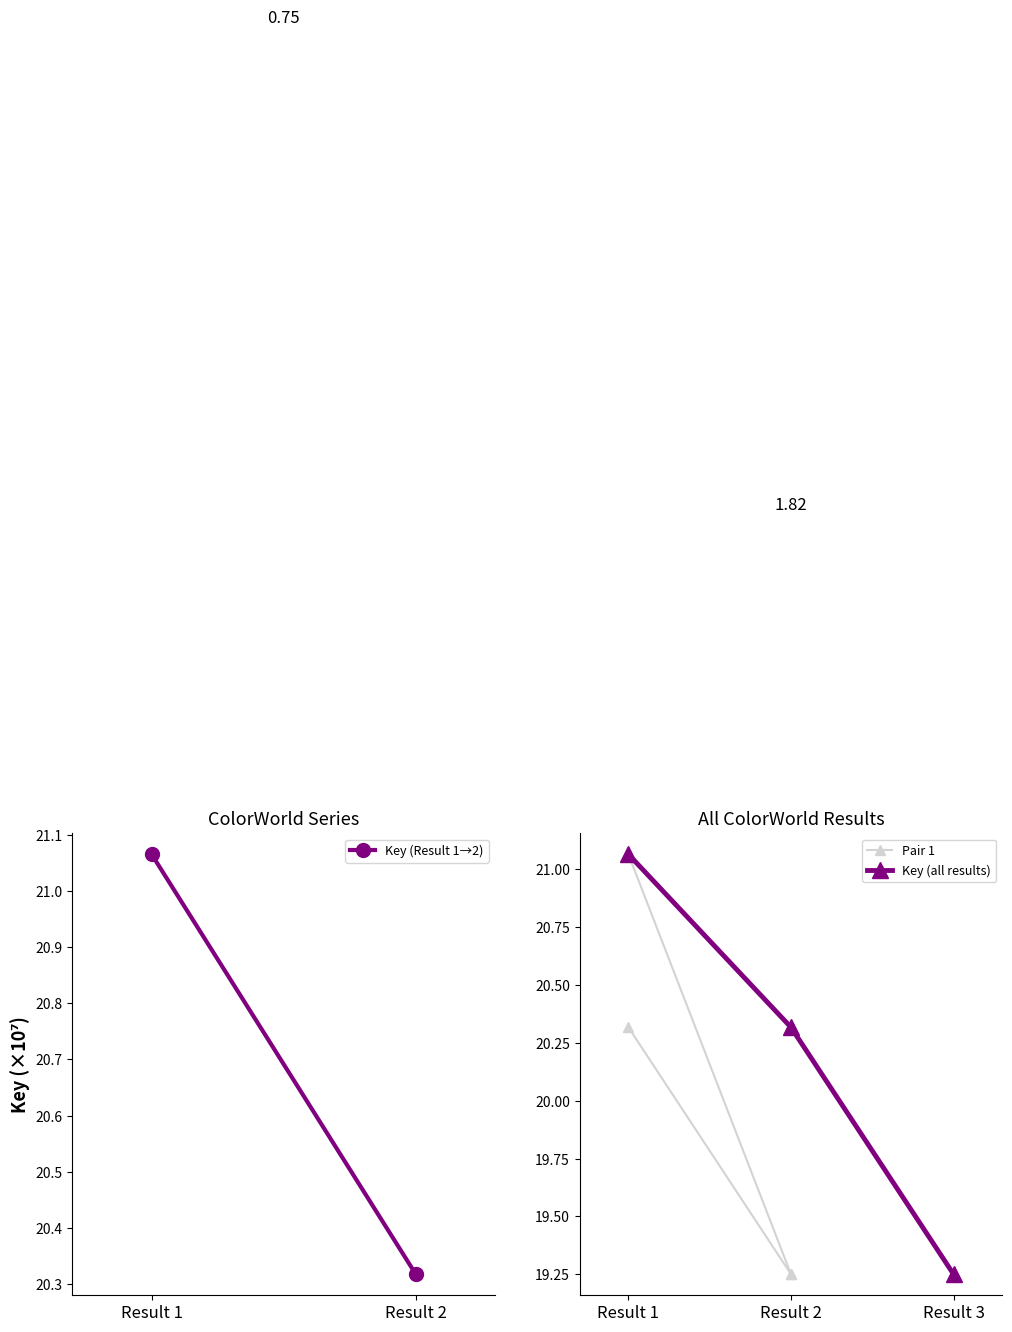

Rank the categories by Key (all results) value from highest to lowest.

Result 1, Result 2, Result 3